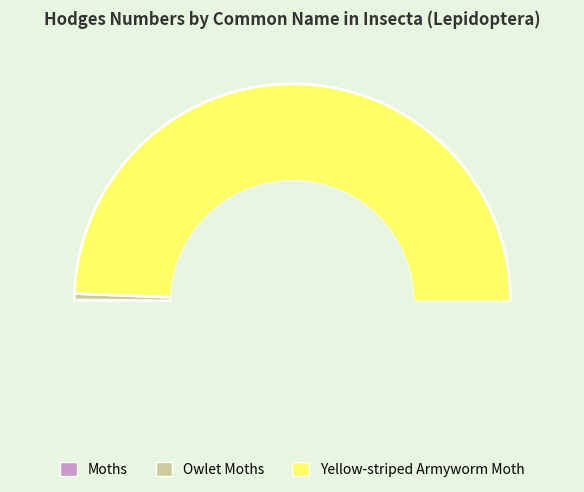

What is the total percentage of Moths and Yellow-striped Armyworm Moth?

99.0%